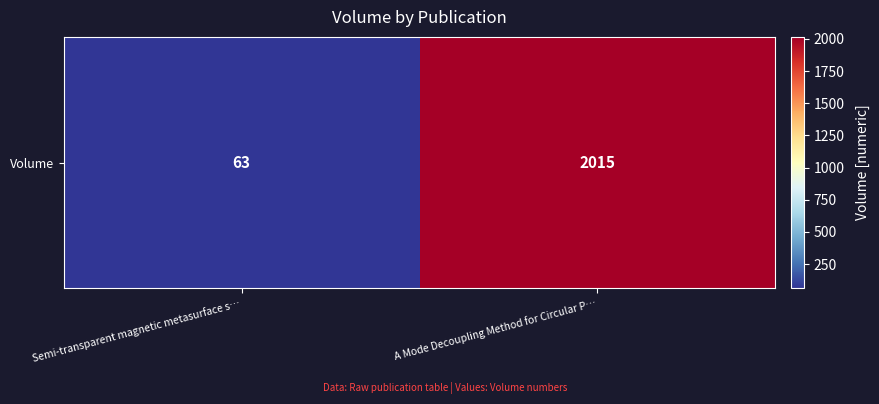

Read the value at A Mode Decoupling Method for Circular P….

2015